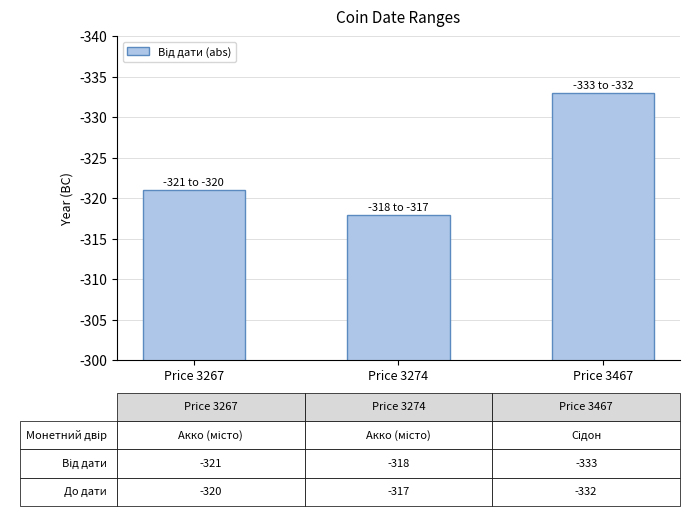

What is the change in value from Price 3267 to Price 3467?

+12